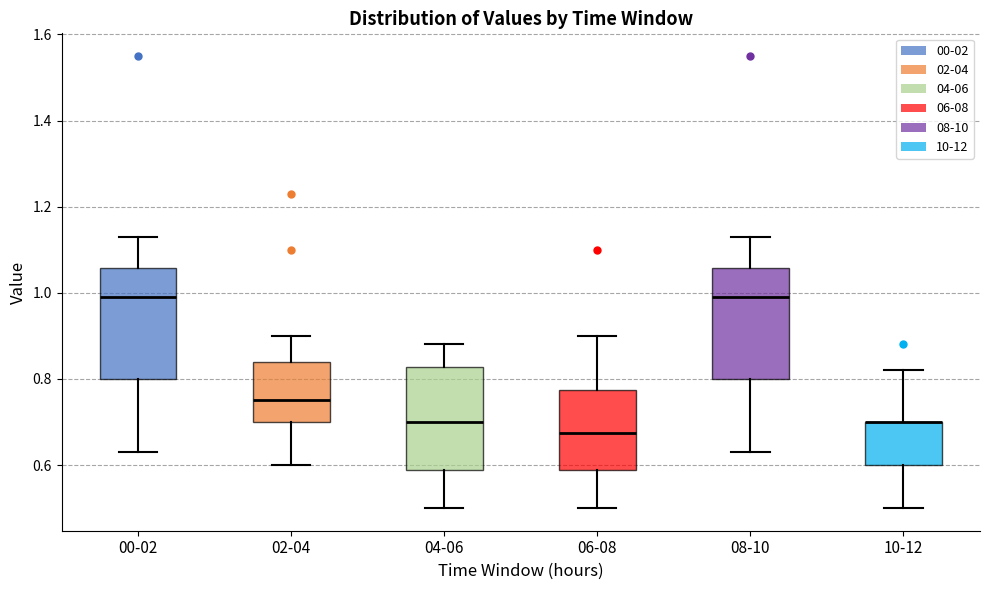

Reading left to right, read every box against the y-axis: the position of its median line, the range the box covers, and the ends of its whiskers. The values are not printed on the chart, so give them approximately, as read against the axis.

00-02: median 1.00, box 0.80 to 1.06, whiskers 0.64 to 1.14
02-04: median 0.76, box 0.70 to 0.84, whiskers 0.60 to 0.90
04-06: median 0.70, box 0.58 to 0.82, whiskers 0.50 to 0.88
06-08: median 0.68, box 0.58 to 0.78, whiskers 0.50 to 0.90
08-10: median 1.00, box 0.80 to 1.06, whiskers 0.64 to 1.14
10-12: median 0.70 (drawn on the box's upper edge), box 0.60 to 0.70, whiskers 0.50 to 0.82